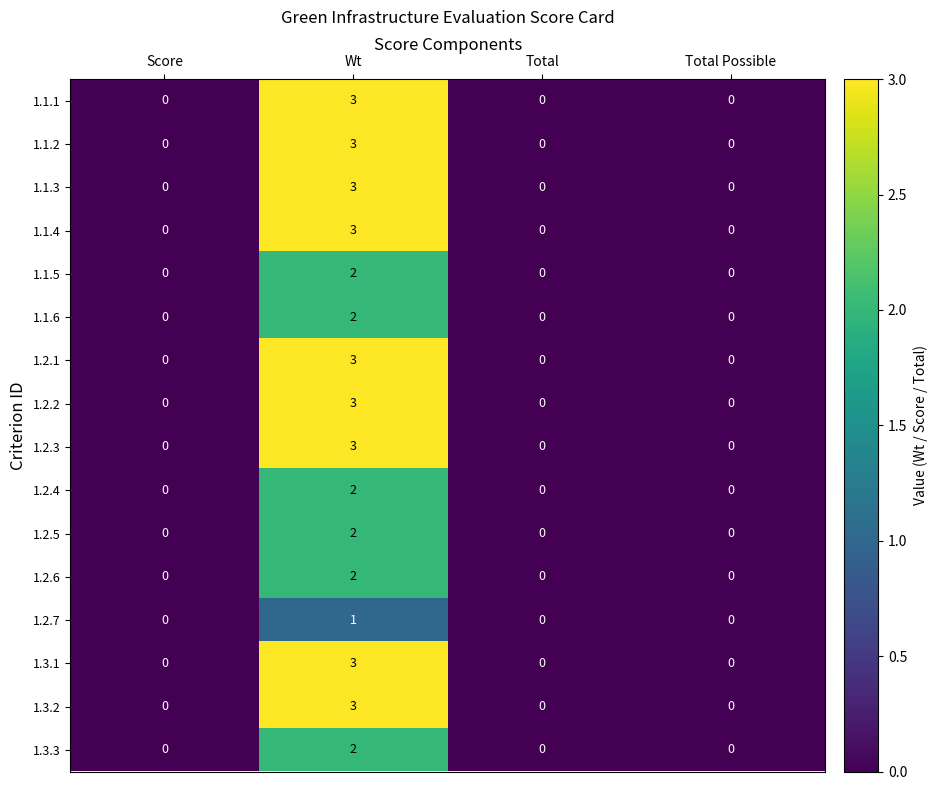

How many data points does each series have?

4